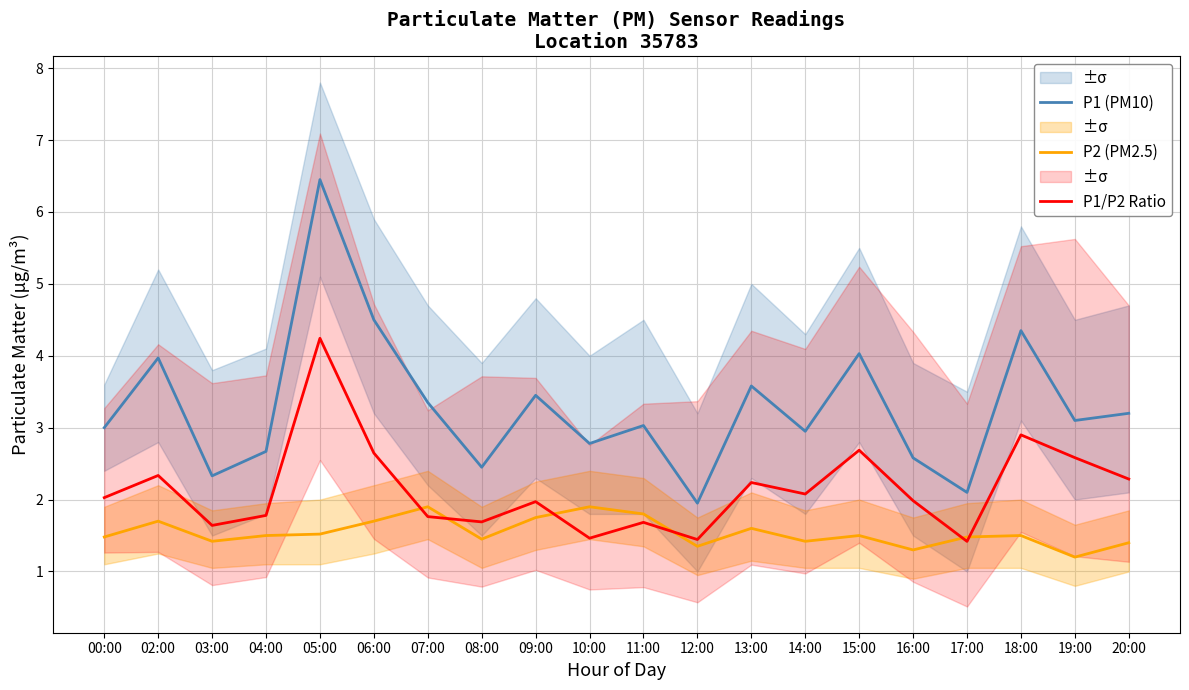

At which category does P1 (PM10) reach its first local peak?

02:00